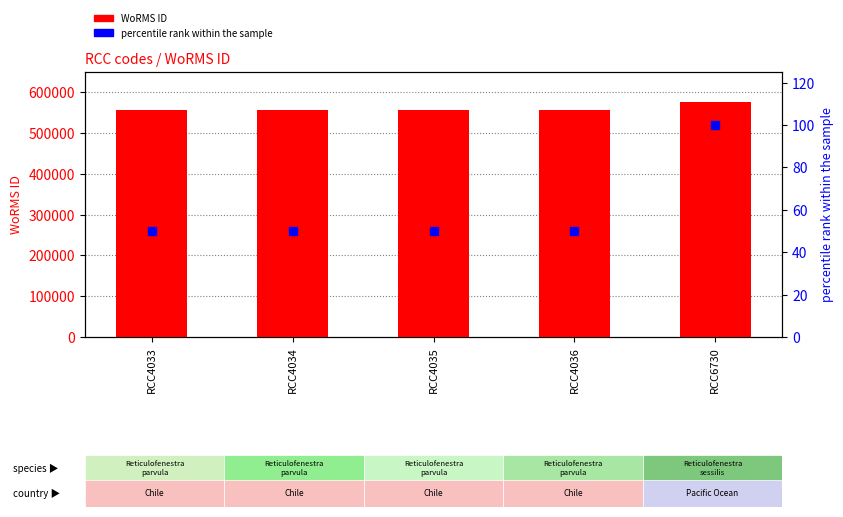

Which series contains the lowest Y value?

percentile rank within the sample